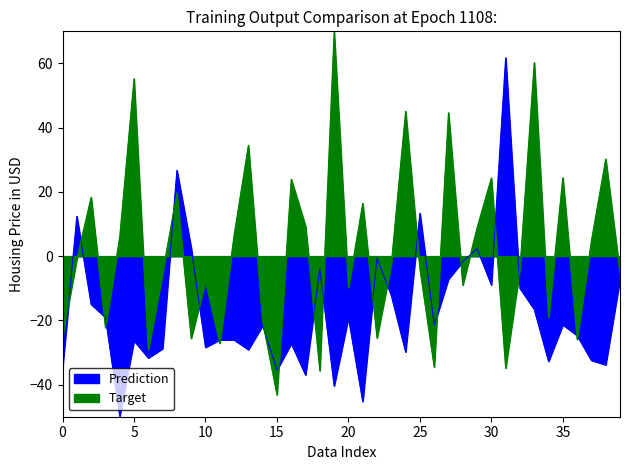

What is the minimum value shown in the chart?

-43.2